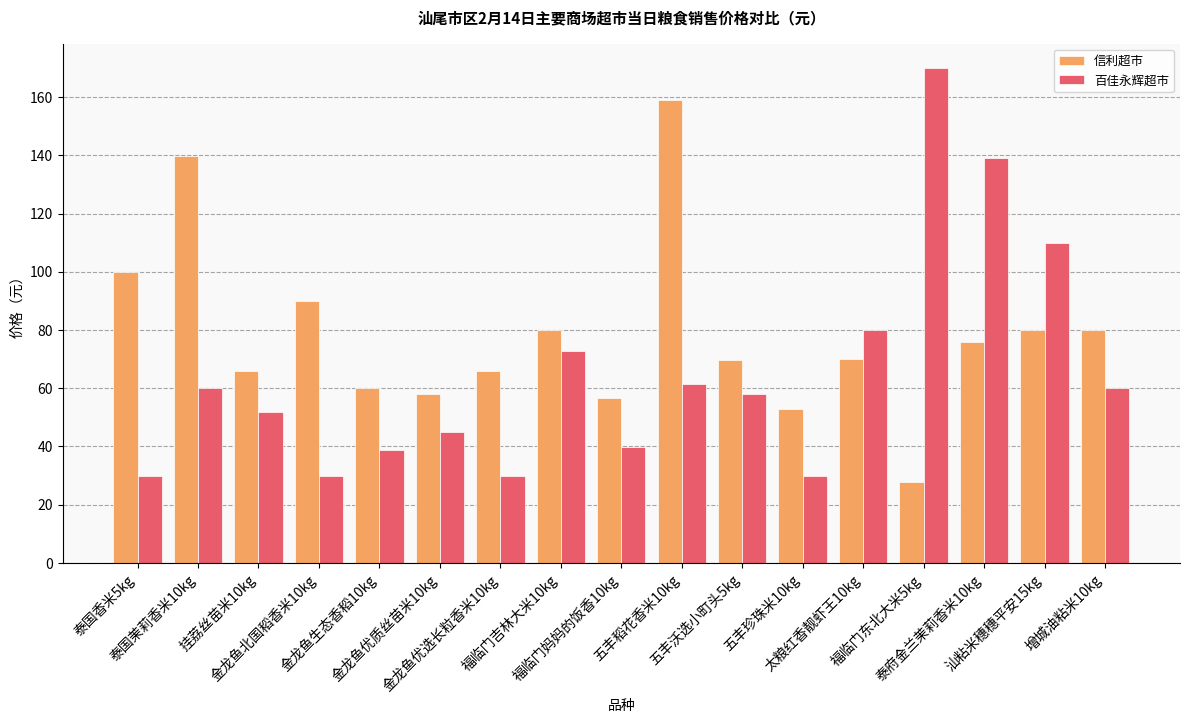

What is the maximum value shown in the chart?

169.9